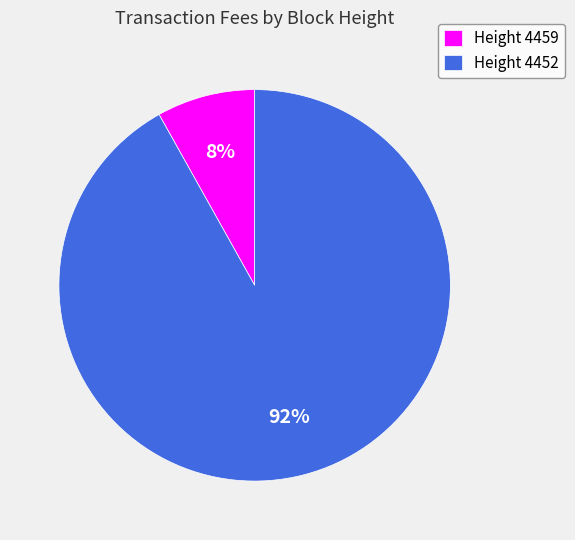

The Height 4459 slice represents 8% of the pie. True or false?

True